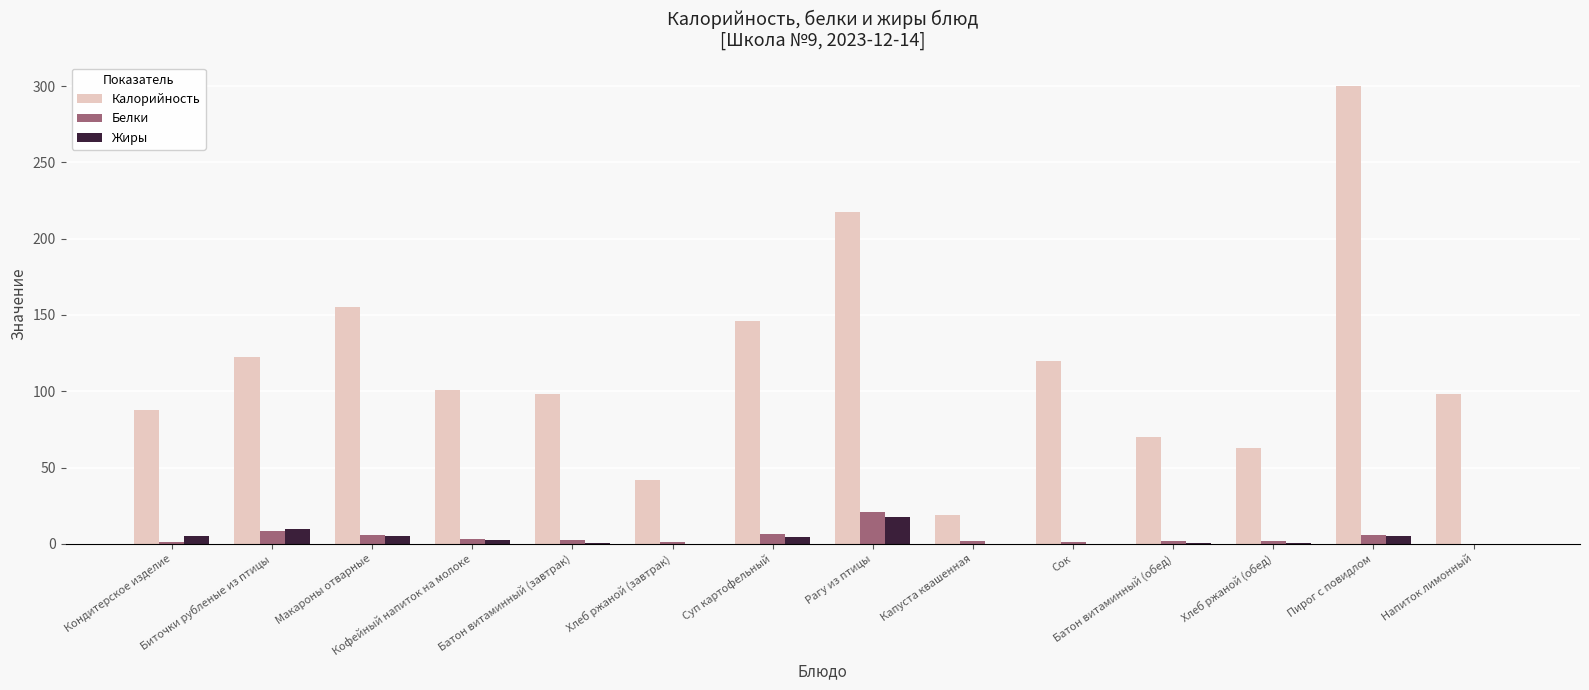

How many categories are shown in the chart?

14